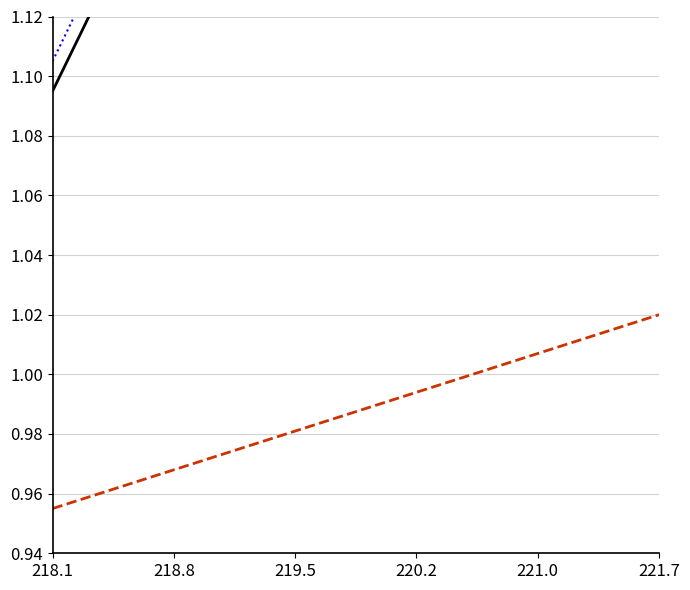

Where is Signal (trend) nearest to the value 0?

218.1